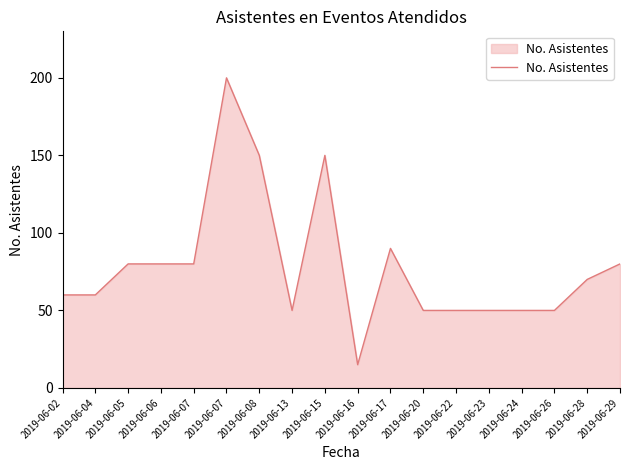

How many lines are shown in the chart?

1